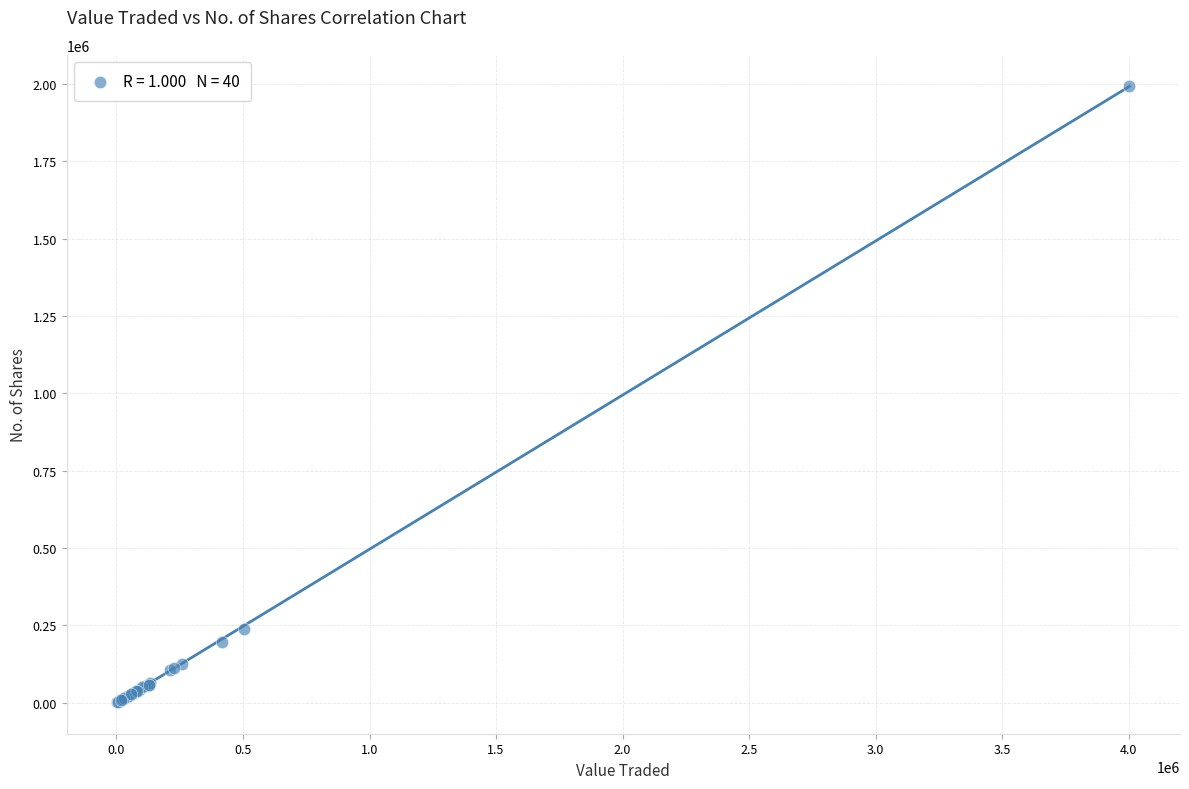

What Y value in the scatter plot is closest to 998201?

238424